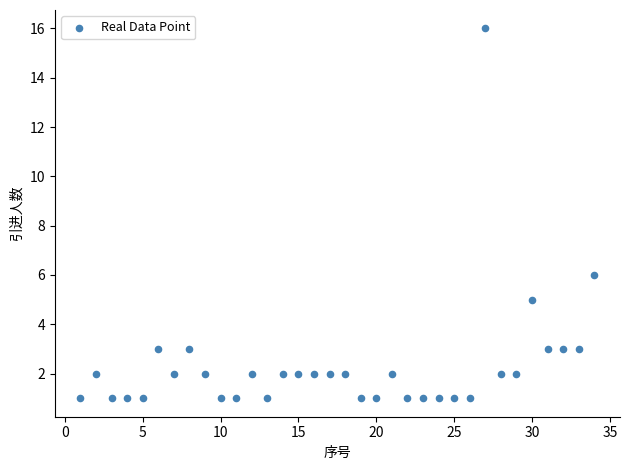

What is the range of Y values (max minus min)?

15